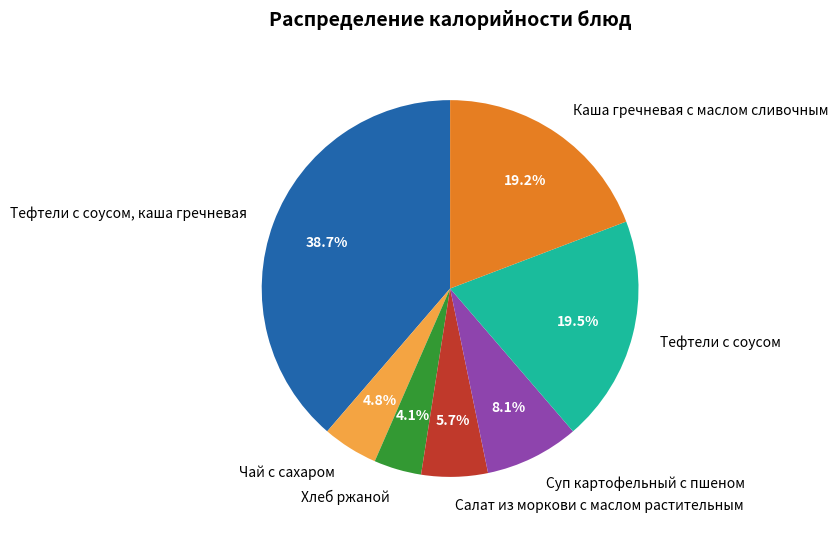

Which slice is the smallest?

Хлеб ржаной